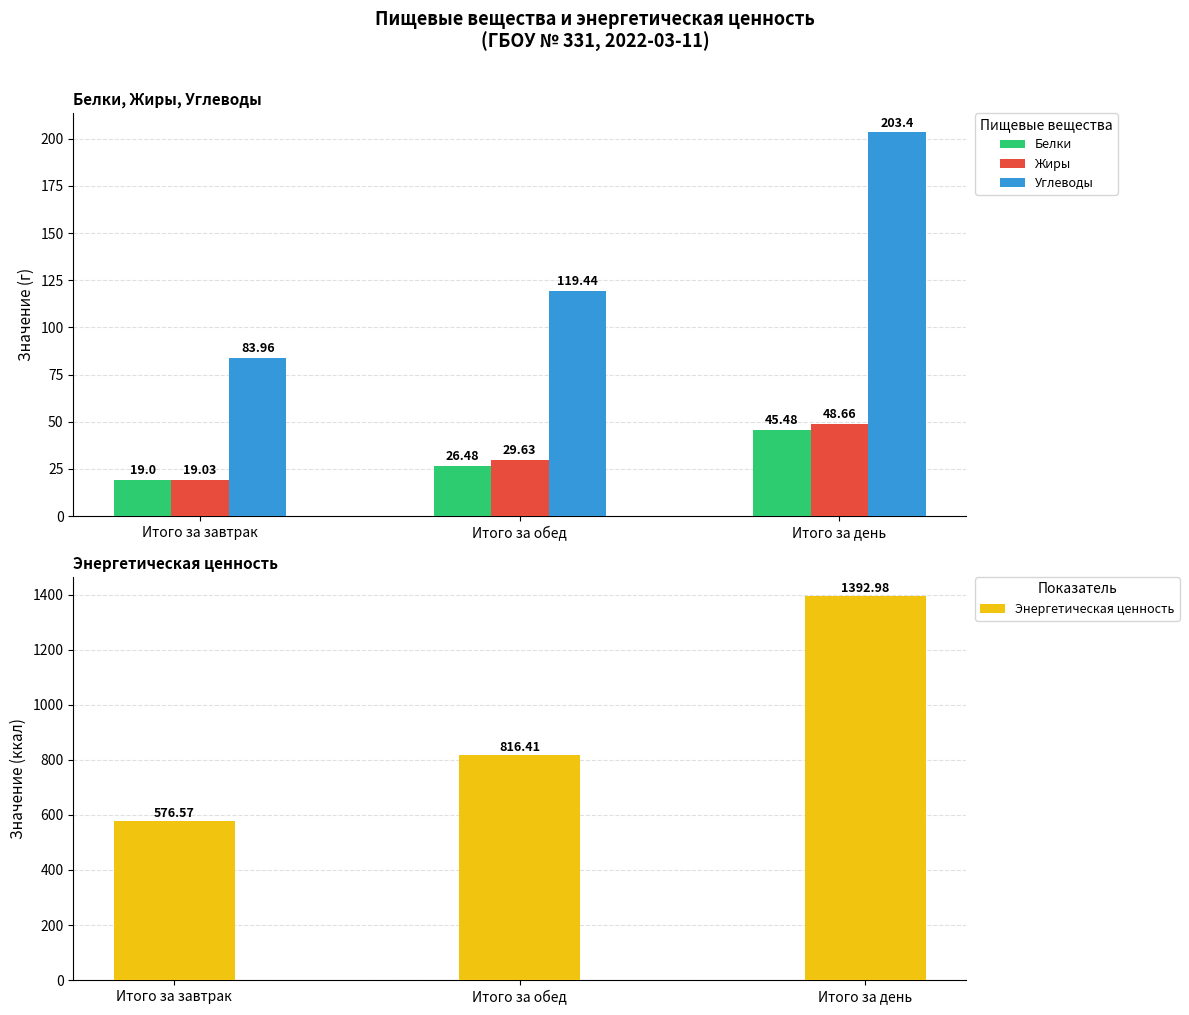

Reading left to right, what are all the values shown in this chart?

Белки: Итого за завтрак=19.0	Итого за обед=26.5	Итого за день=45.5
Жиры: Итого за завтрак=19.0	Итого за обед=29.6	Итого за день=48.7
Углеводы: Итого за завтрак=84.0	Итого за обед=119.4	Итого за день=203.4
Энергетическая ценность: Итого за завтрак=576.6	Итого за обед=816.4	Итого за день=1393.0